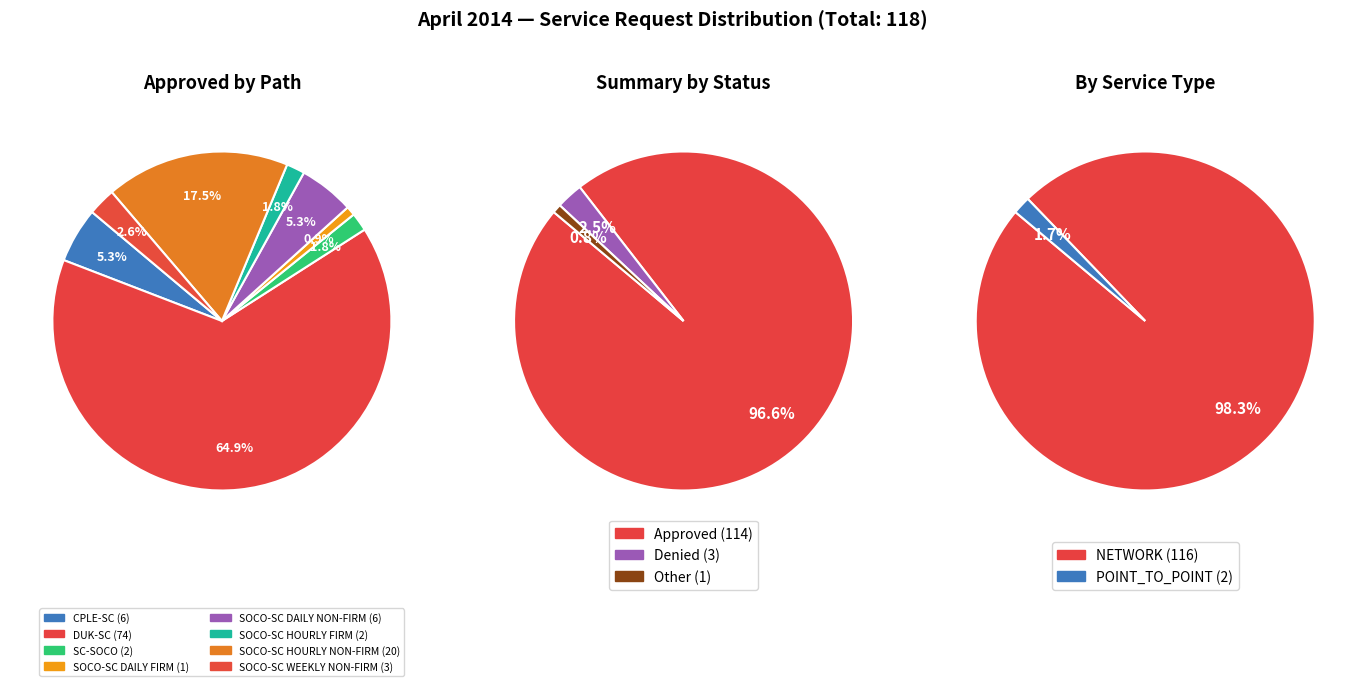

Which has a higher value, SC-SOCO or CPLE-SC?

CPLE-SC